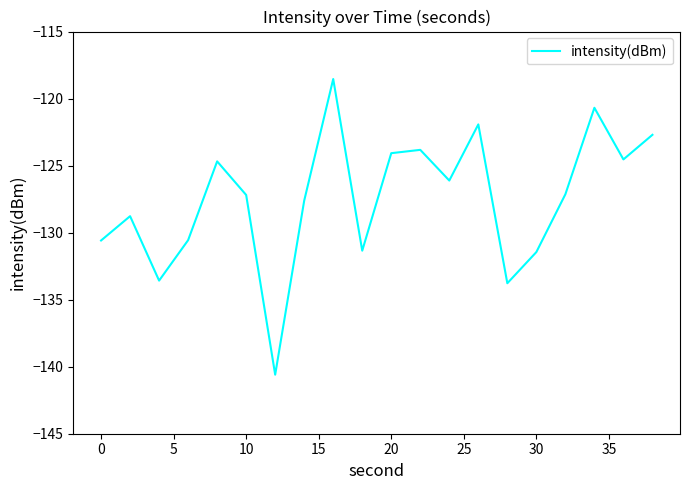

What is the greatest value displayed?

-118.5